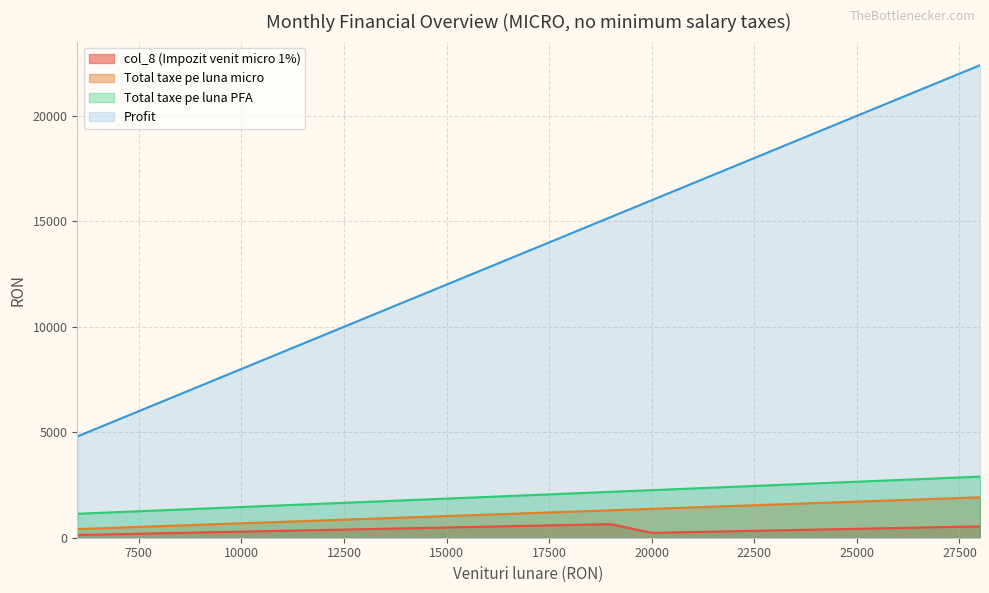

What is the approximate value of Profit at 17000?

13600.0